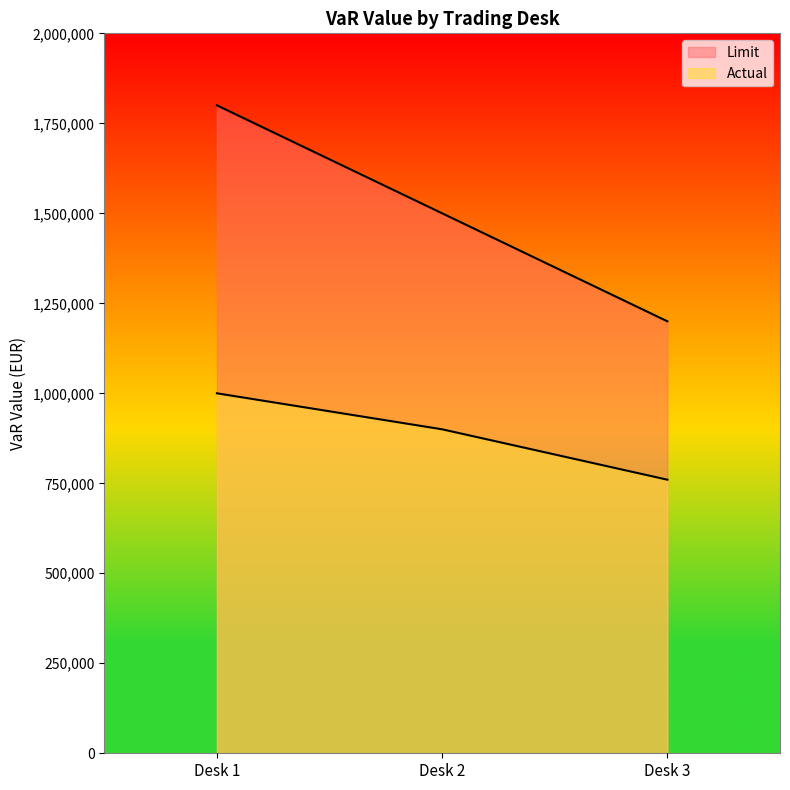

How many distinct data groups are displayed?

2